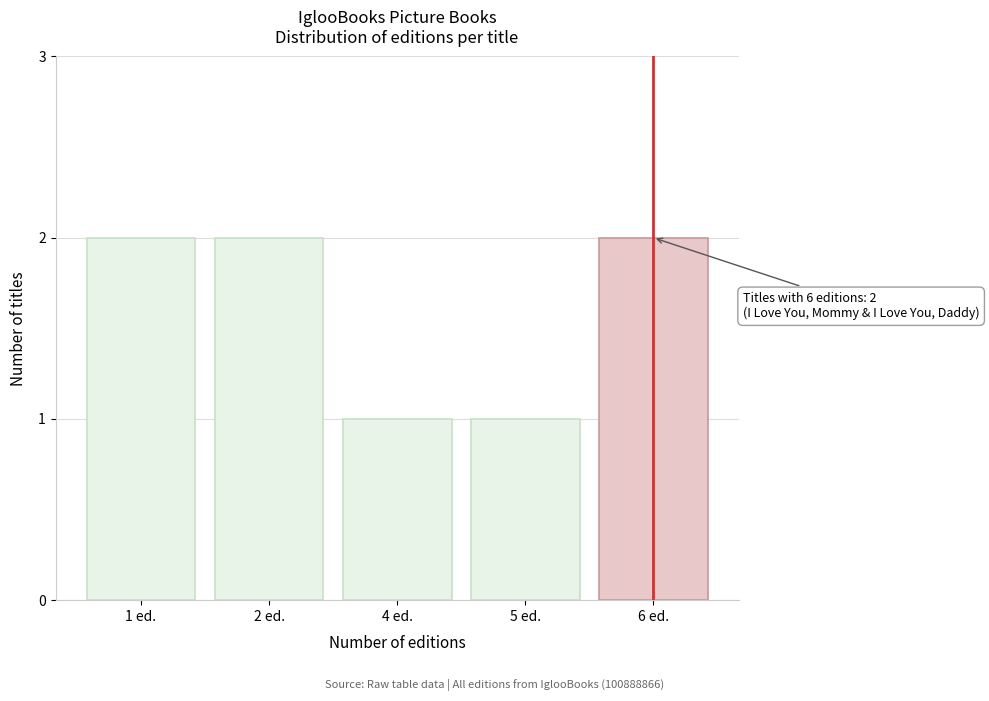

Reading left to right, extract all data points from this chart.

1 ed.=2	2 ed.=2	4 ed.=1	5 ed.=1	6 ed.=2